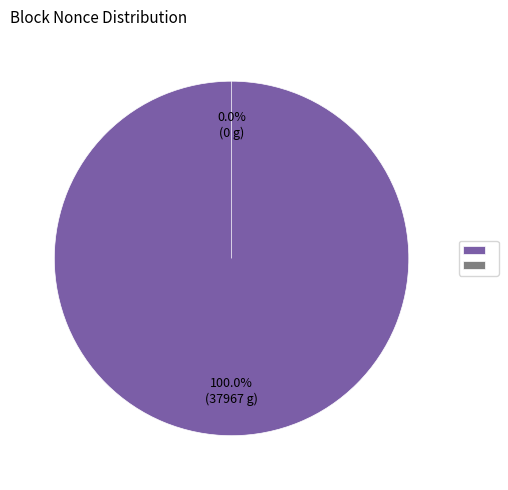

Which category has the smallest portion of the pie?

321172